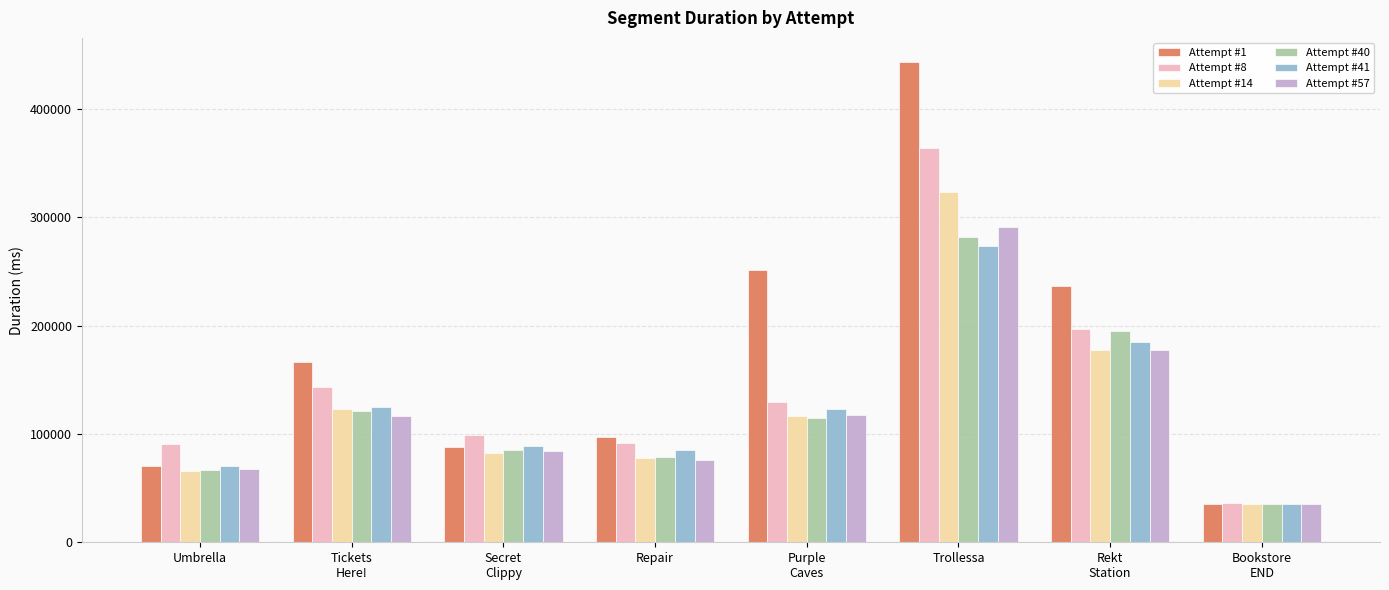

What is the greatest value displayed?

443353